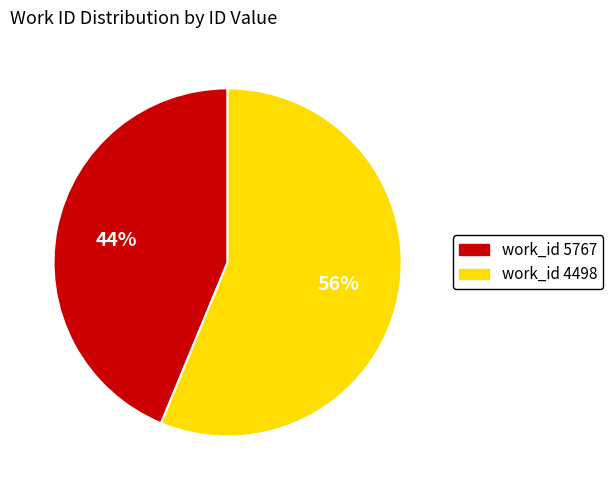

Rank the categories by value from lowest to highest.

work_id 5767, work_id 4498